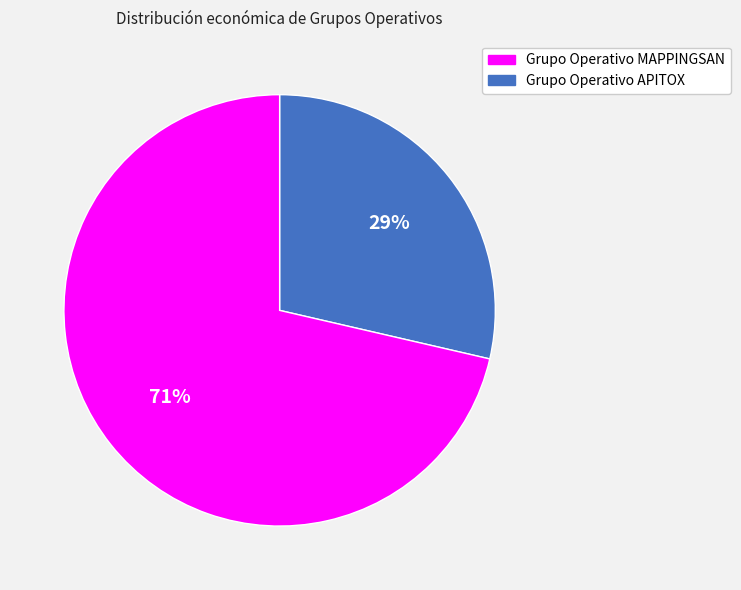

To the nearest percent, what is the average slice percentage?

50%